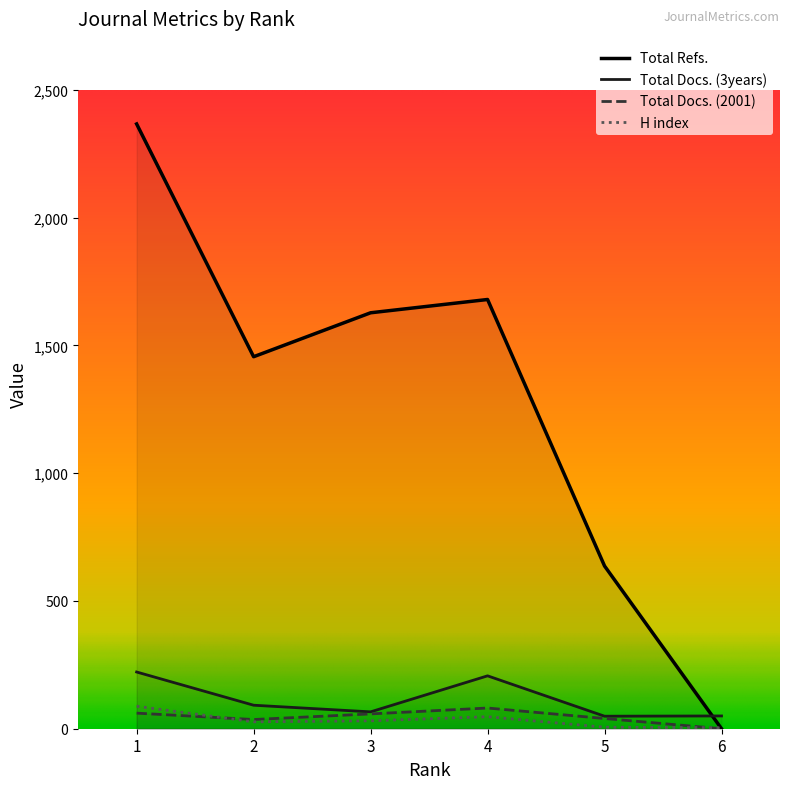

At which category does Total Docs. (2001) reach its first local peak?

4